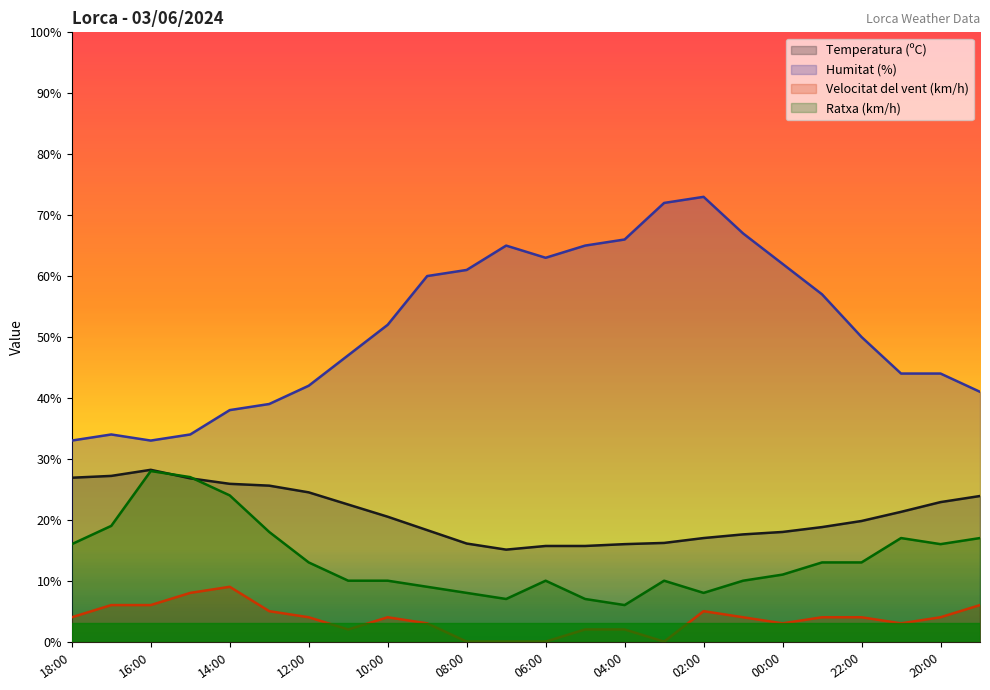

The Humitat (%) series shows 38.0 at 14:00. True or false?

True